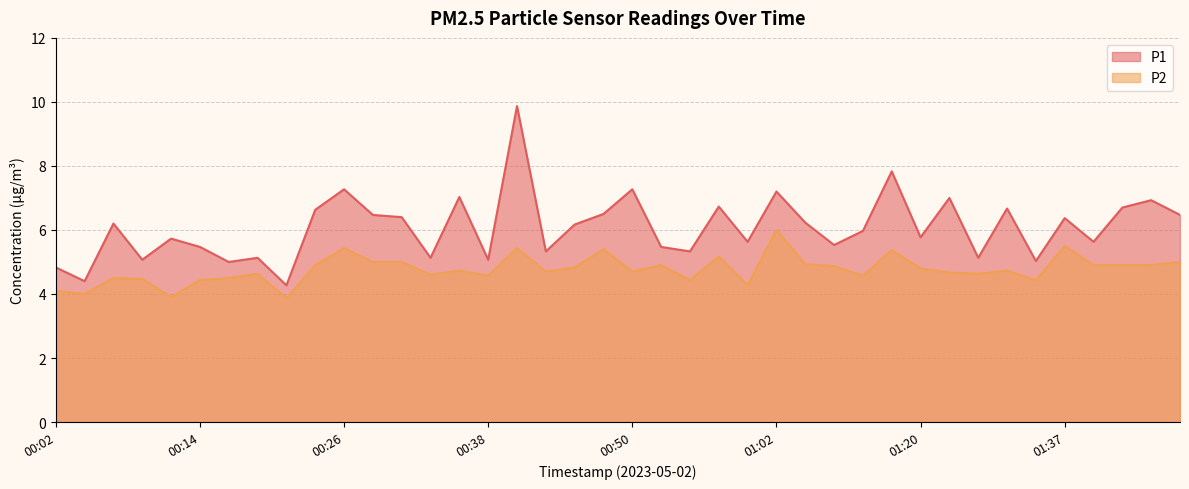

At which category is the sum across all series the highest?

00:40